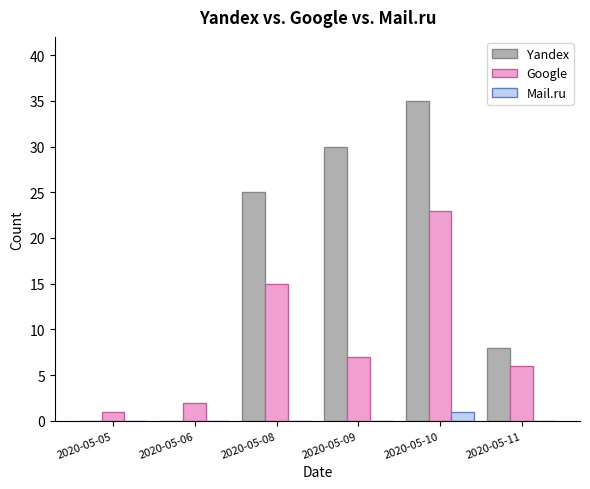

Which series changed the most between 2020-05-08 and 2020-05-11?

Yandex